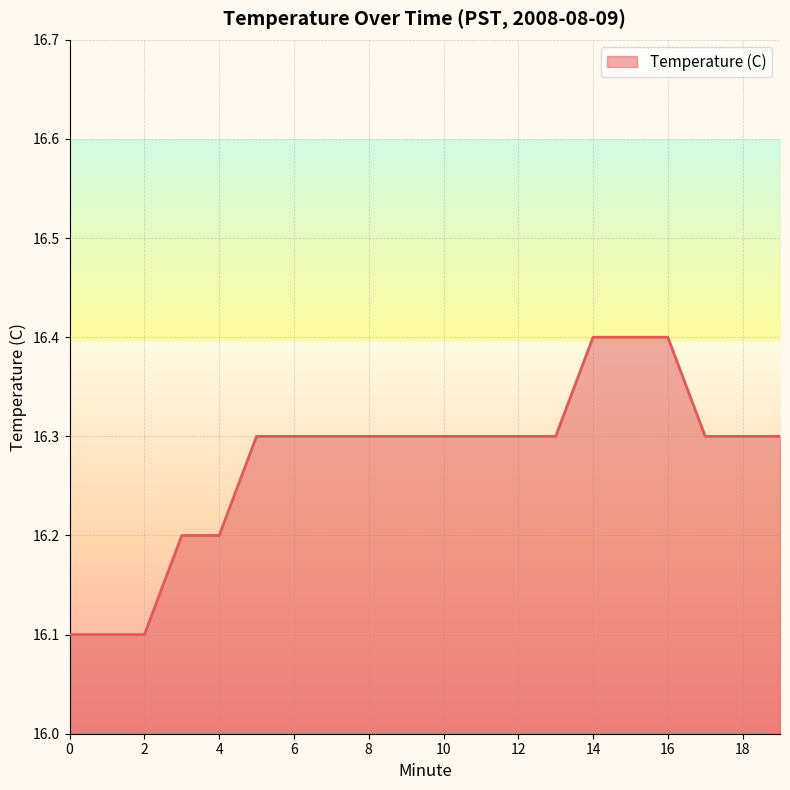

What is the maximum value shown in the chart?

16.4